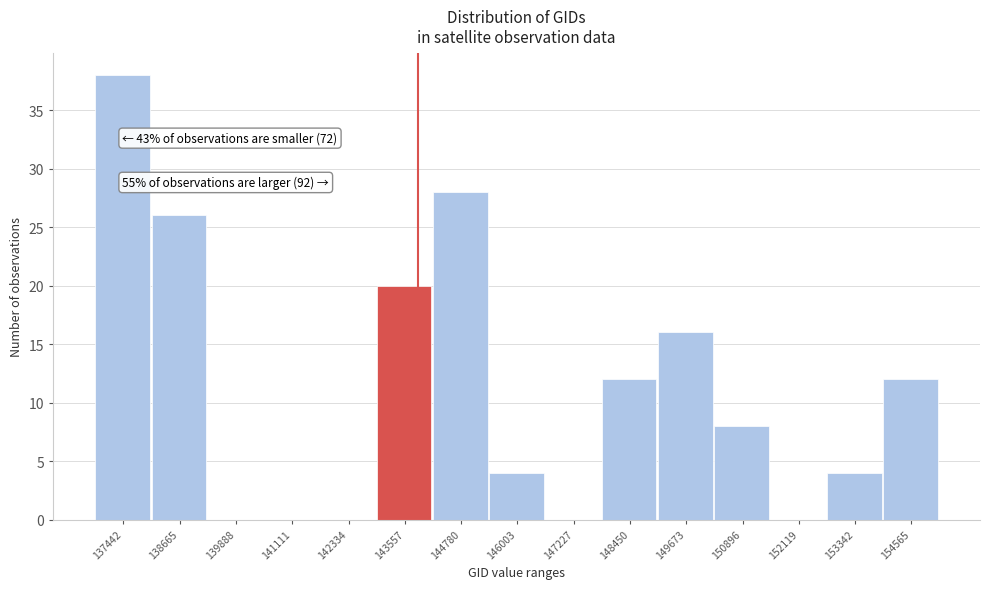

Reading left to right, transcribe all the data shown in this chart.

137442=38	138665=26	139888=0	141111=0	142334=0	143557=20	144780=28	146003=4	147227=0	148450=12	149673=16	150896=8	152119=0	153342=4	154565=12